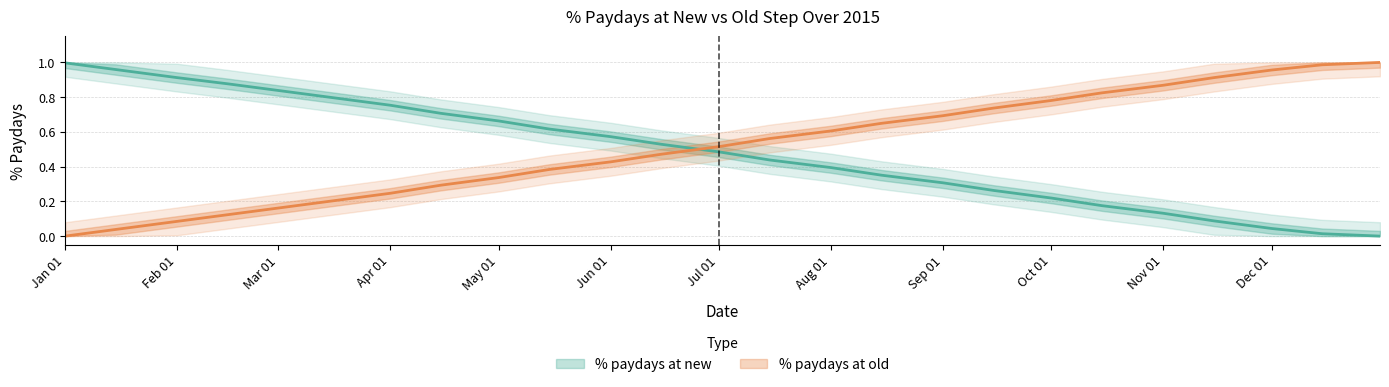

Which category has the lowest value in the % paydays at new series?

2015-12-31